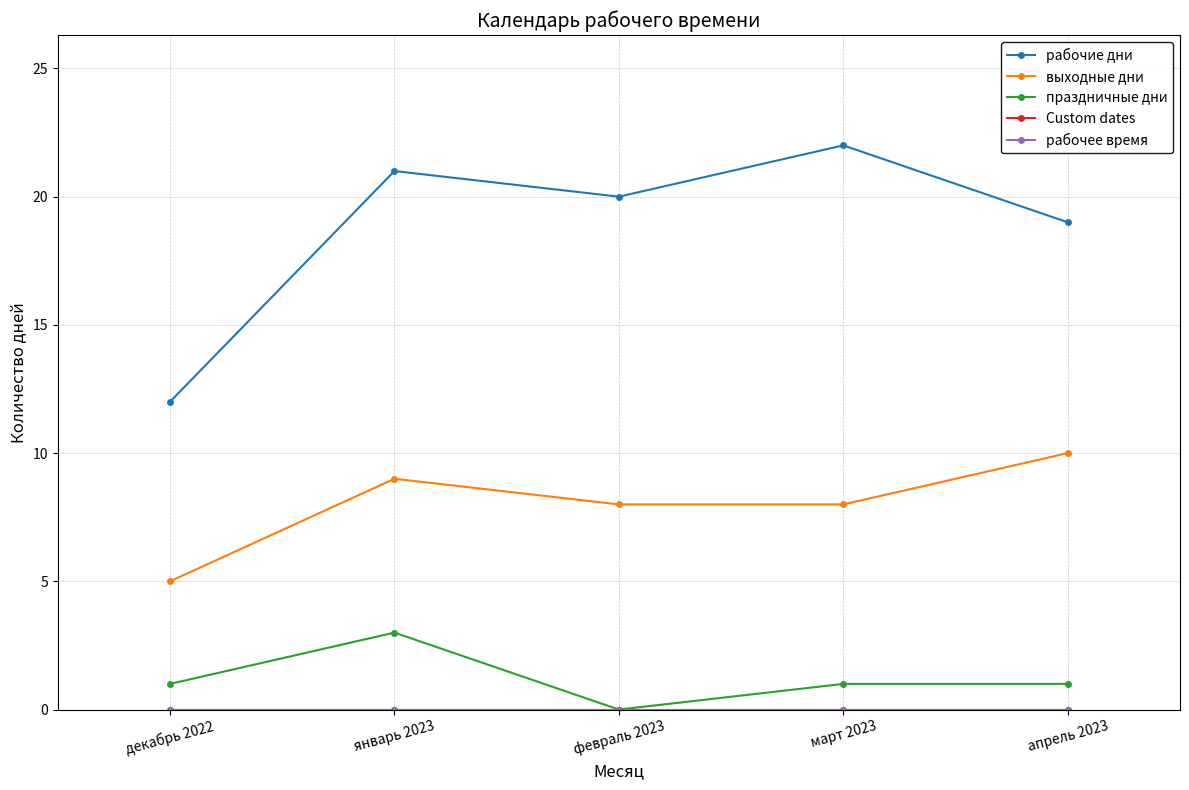

Does the chart have visible grid lines?

Yes